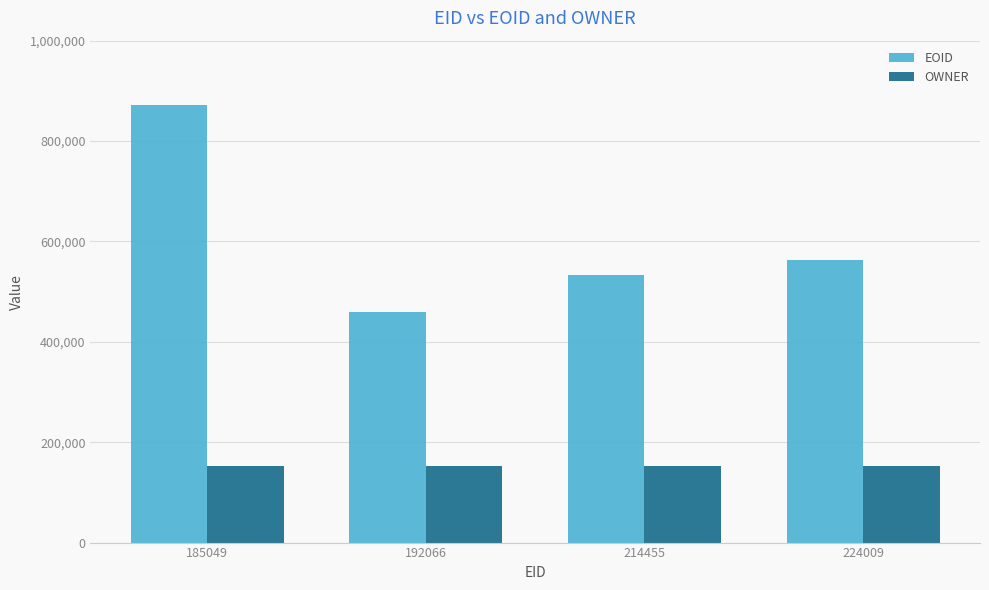

Where is EOID nearest to the value 665365?

224009